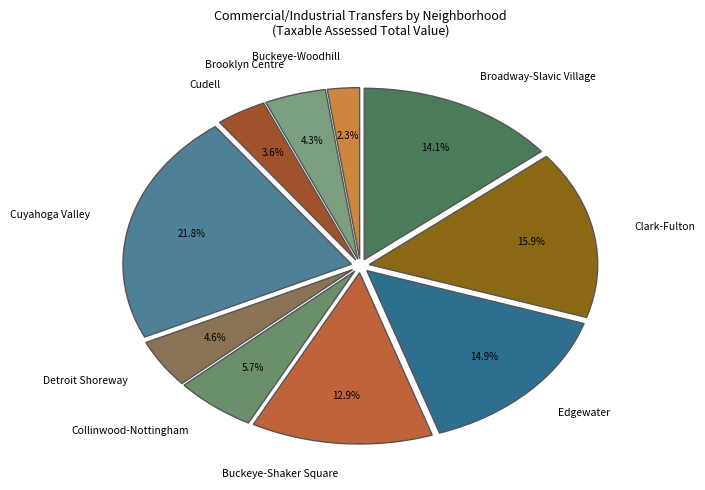

Count the number of slices in the pie.

10